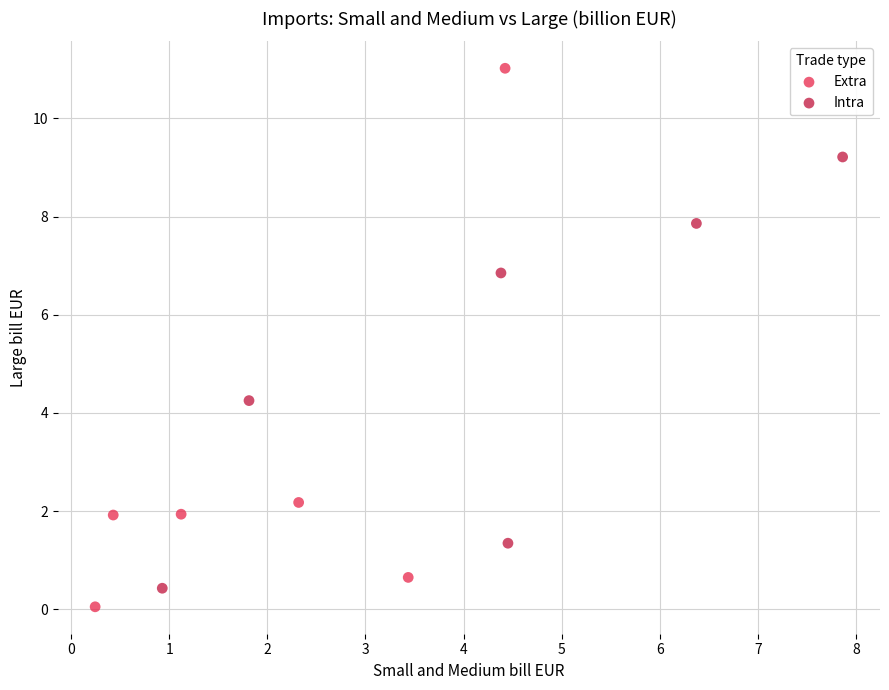

Which series reaches the maximum Y coordinate?

Extra